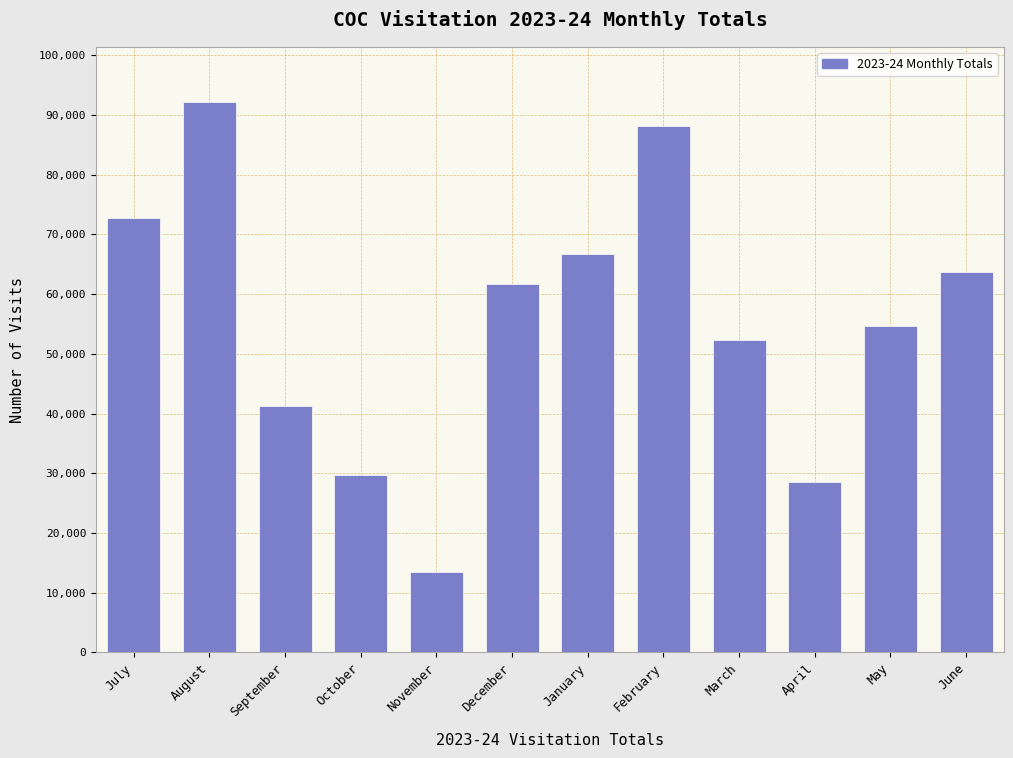

Reading left to right, what are all the values shown in this chart?

72799	92191	41188	29652	13463	61648	66705	88198	52370	28491	54659	63696